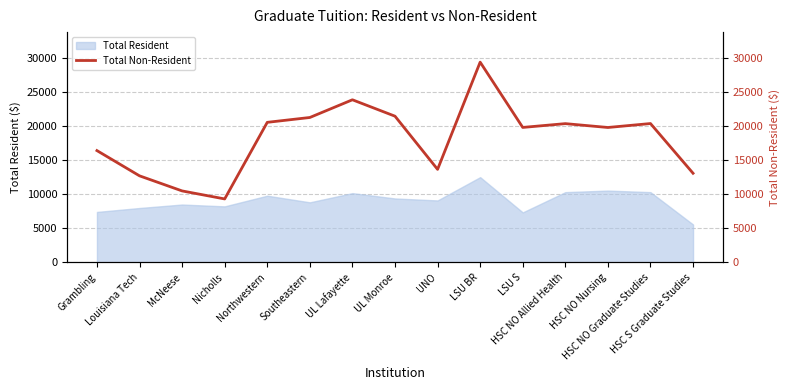

What is the lowest value of the Total Resident series?

5571.5